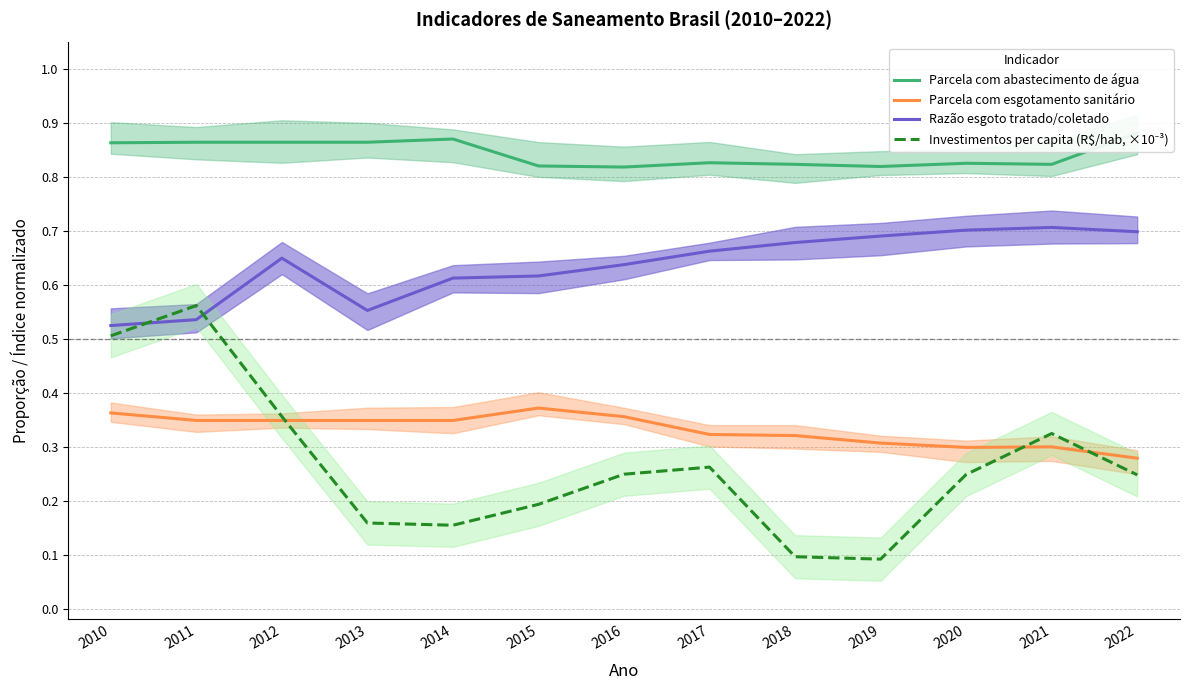

At how many categories does at least one series exceed 0?

13